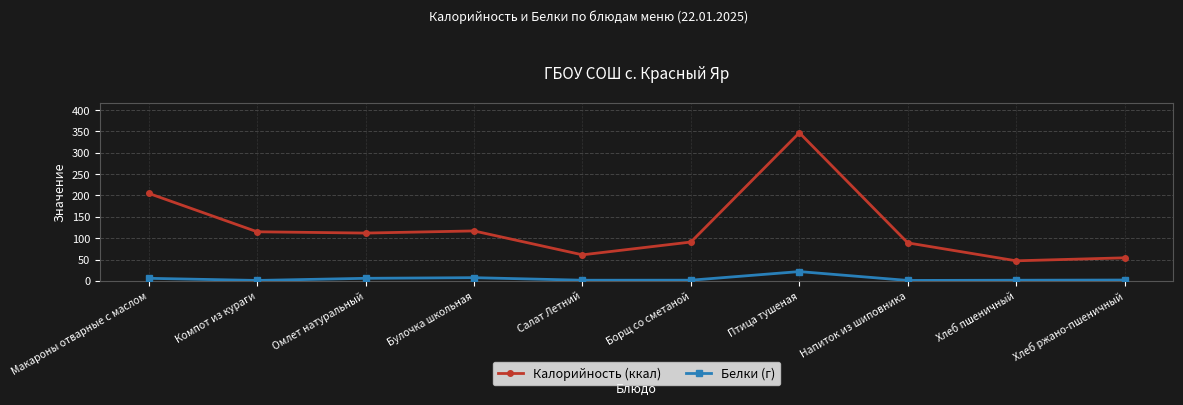

Is this an area chart (filled region under the line)?

No